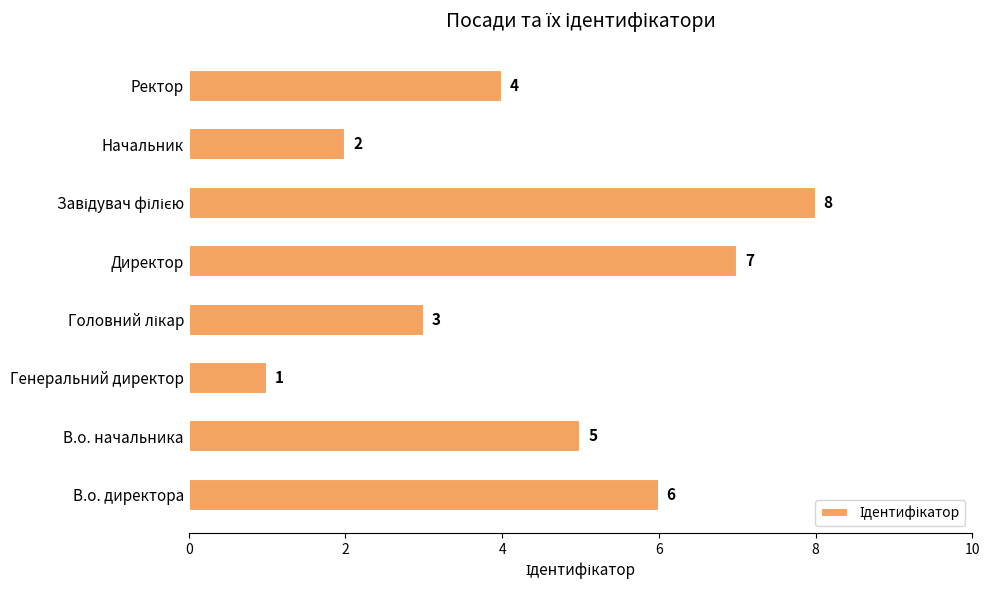

Reading top to bottom, extract all data points from this chart.

4	2	8	7	3	1	5	6